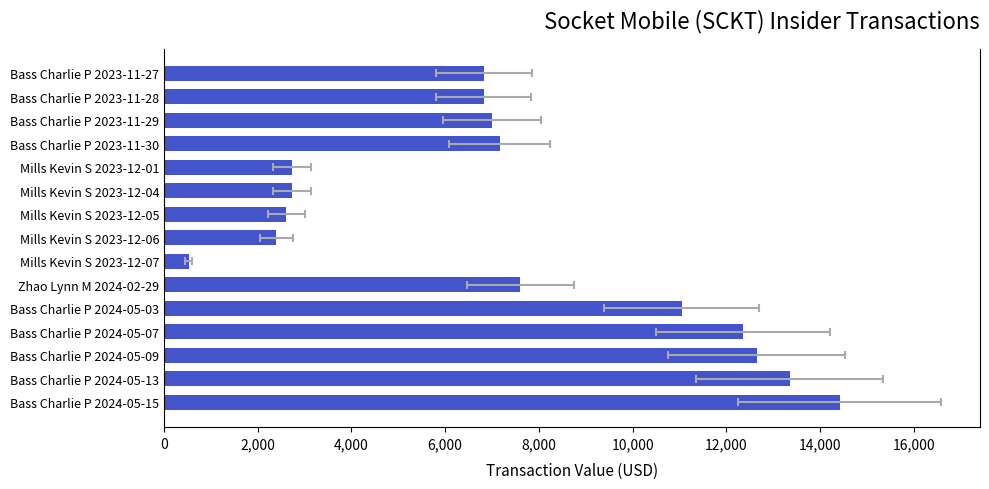

Reading right to left, transcribe all the data shown in this chart.

6820	6819	6999	7161	2729	2735	2609	2398	528	7600	11047	12357	12644	13349	14420